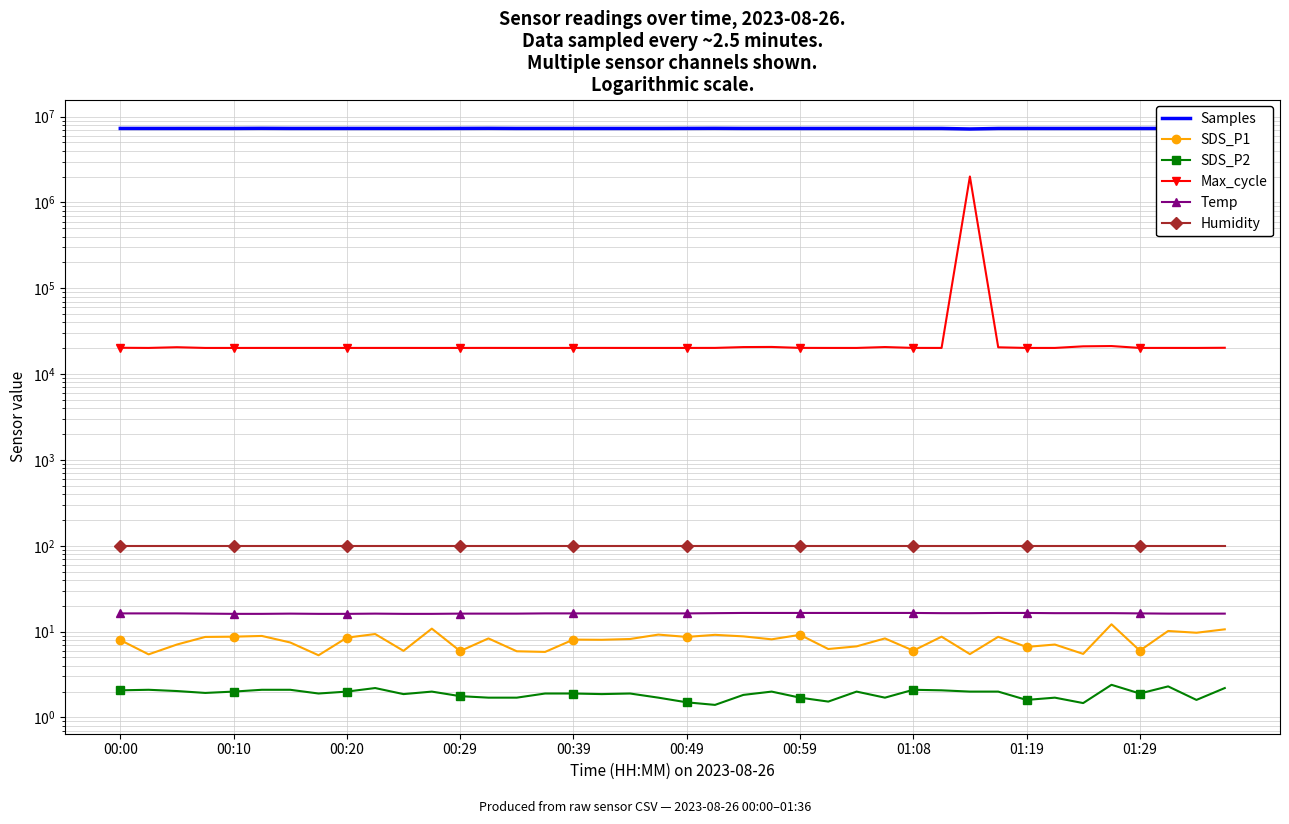

True or false: SDS_P2 and Max_cycle cross at least once.

False